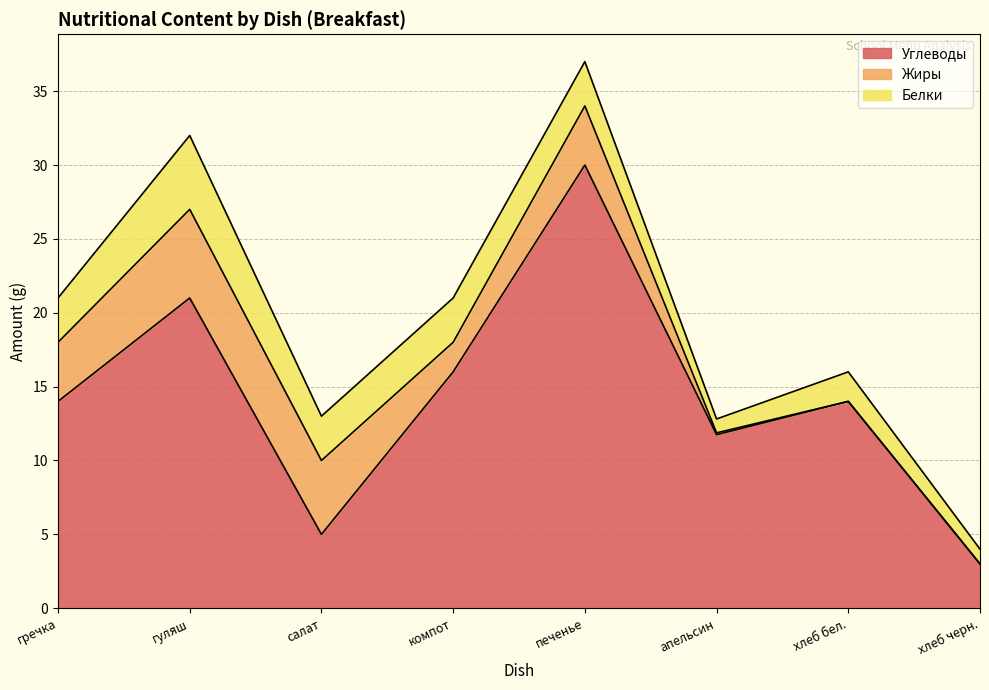

What is the value of the Белки point at the 7th from the left?

2.0